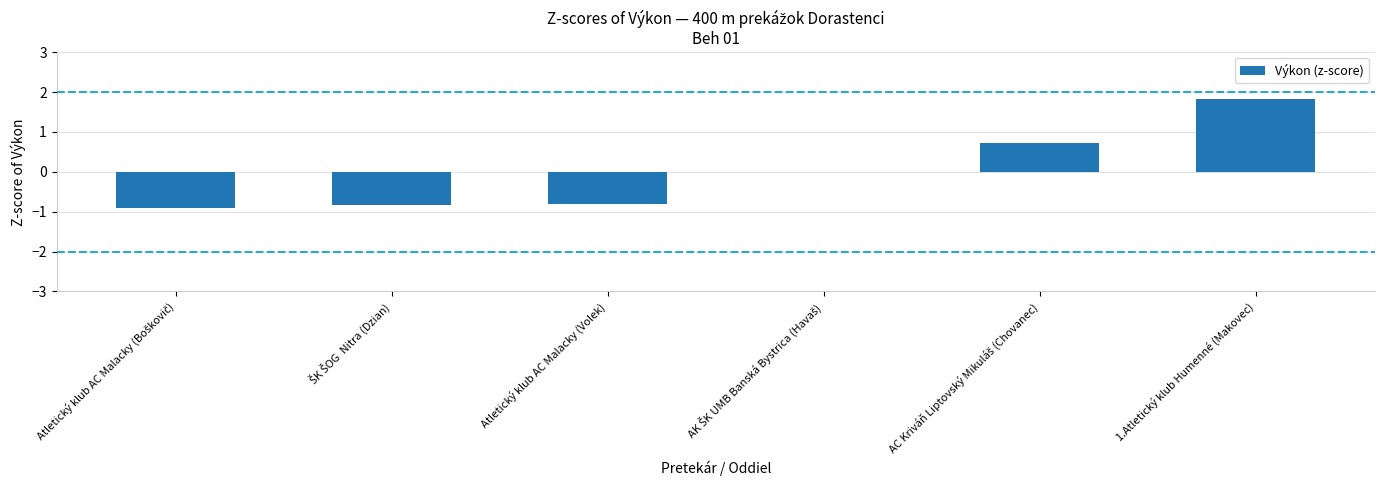

Is it true that the value at Atletický klub AC Malacky (Volek) is -1.4?

False